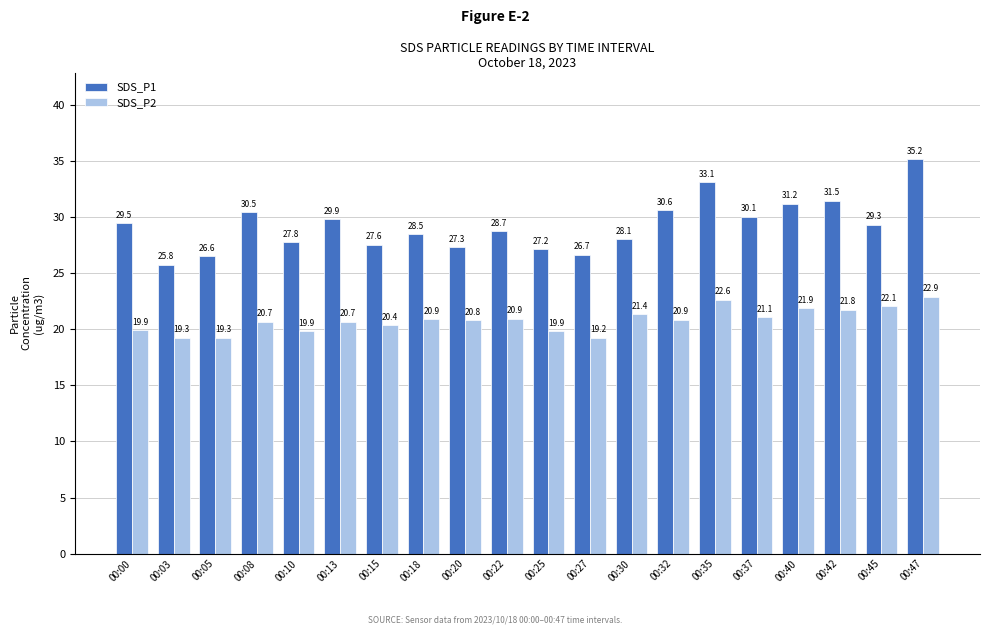

Between 00:10 and 00:32, which series saw the biggest shift?

SDS_P1